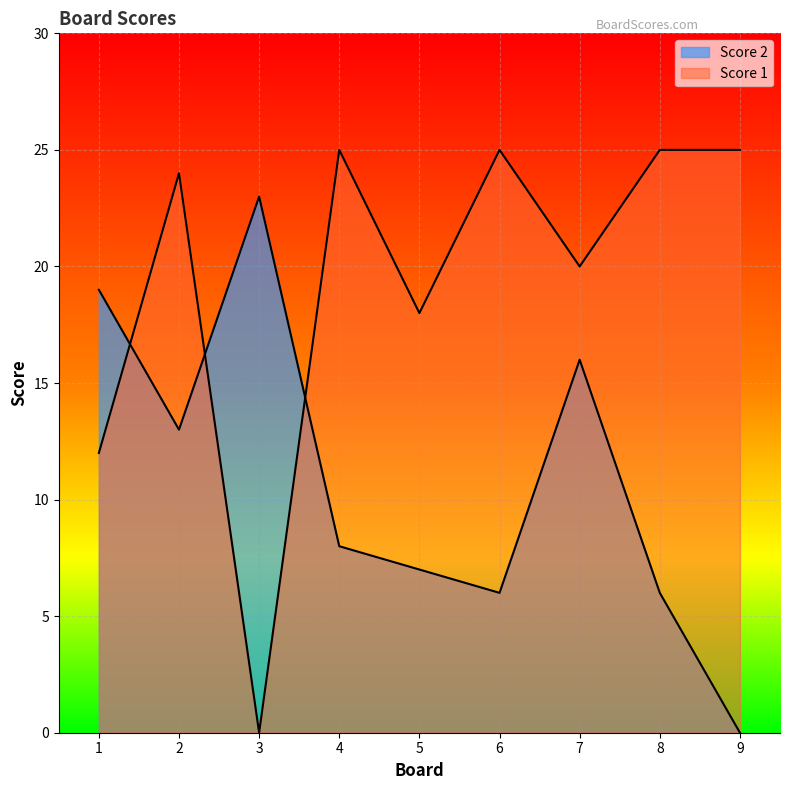

What is the spread (max minus min) of values at 2?

11